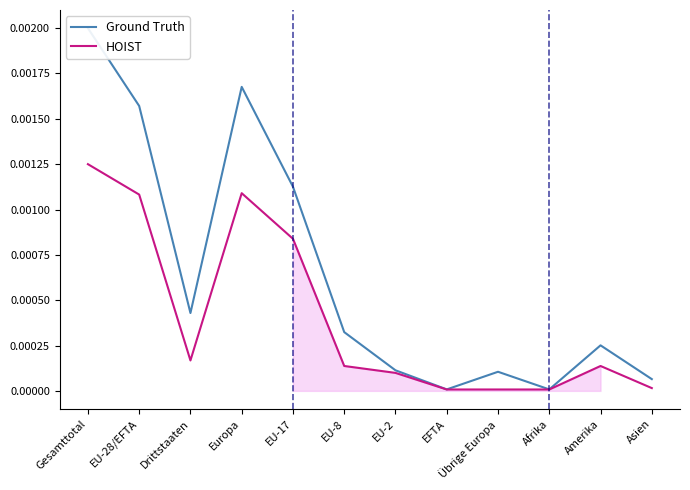

True or false: HOIST and Ground Truth cross at least once.

False